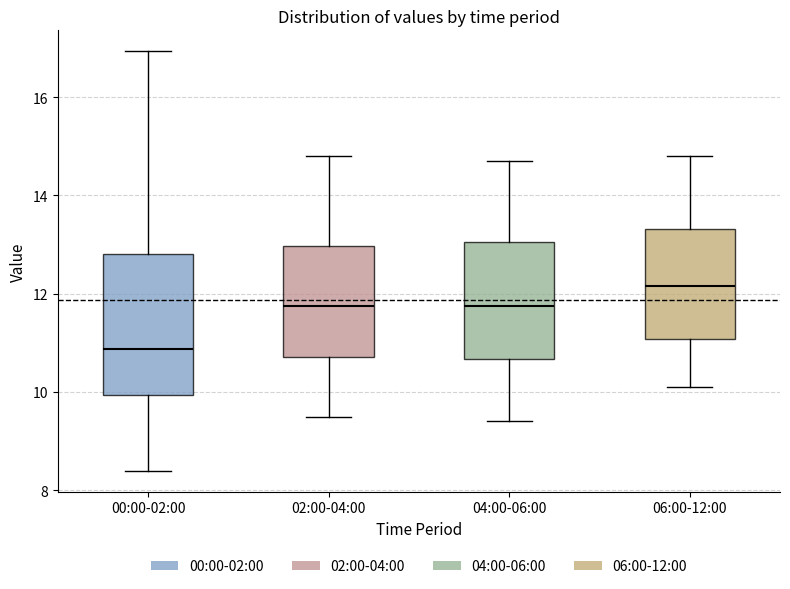

Comparing the boxes themselves (not the whiskers), which one is the tallest?

00:00-02:00